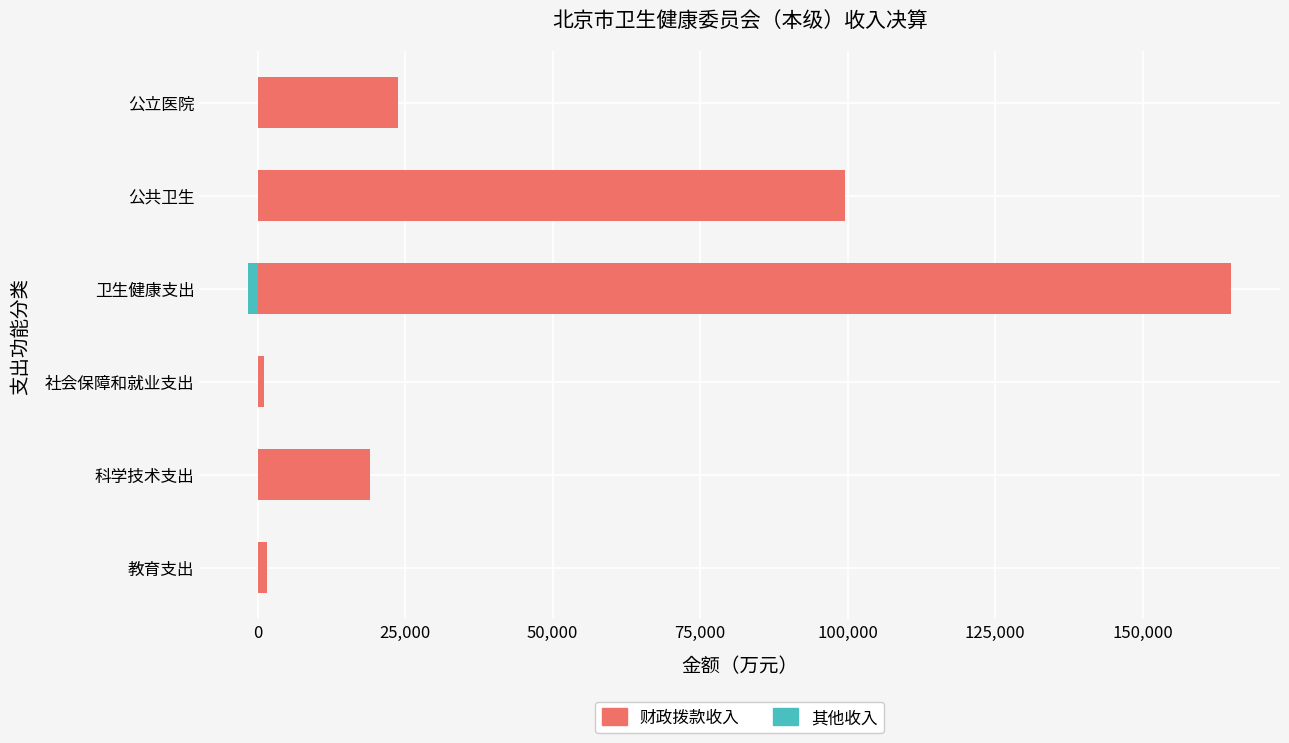

Which series has the largest range (max minus min)?

财政拨款收入